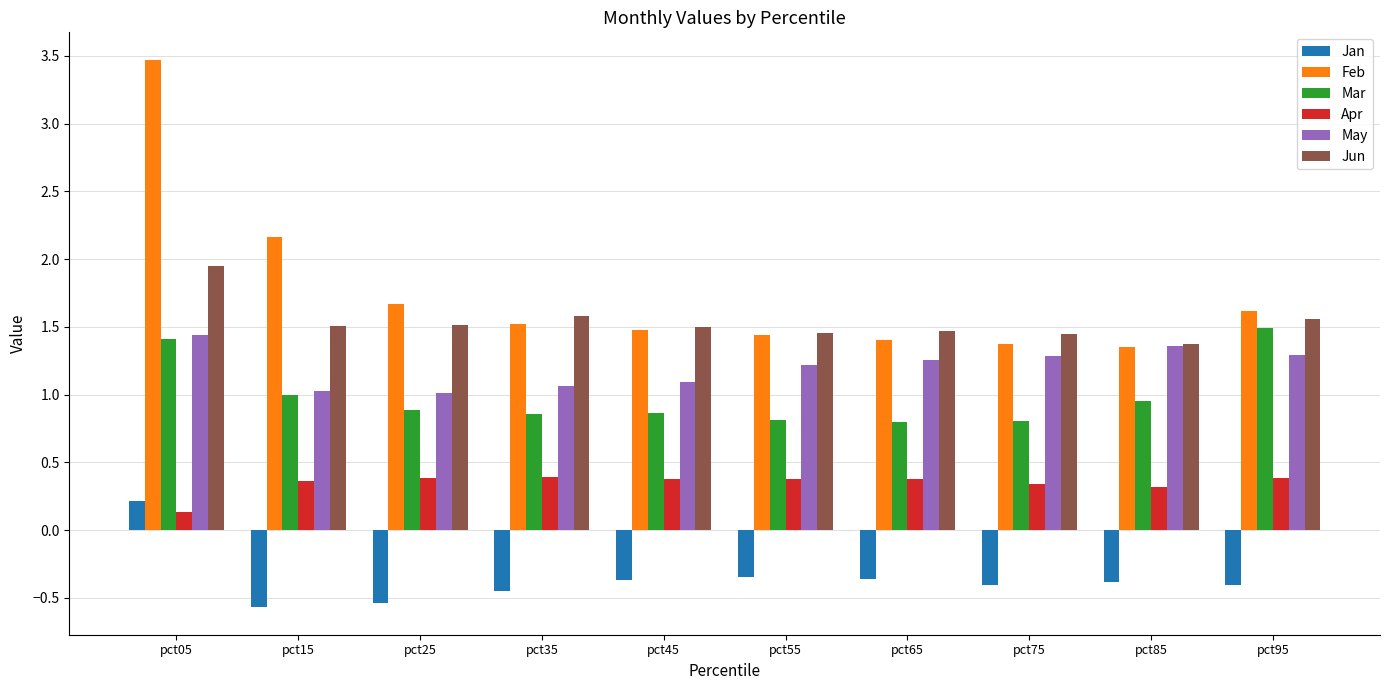

What are all the series names shown in the legend?

Jan, Feb, Mar, Apr, May, Jun